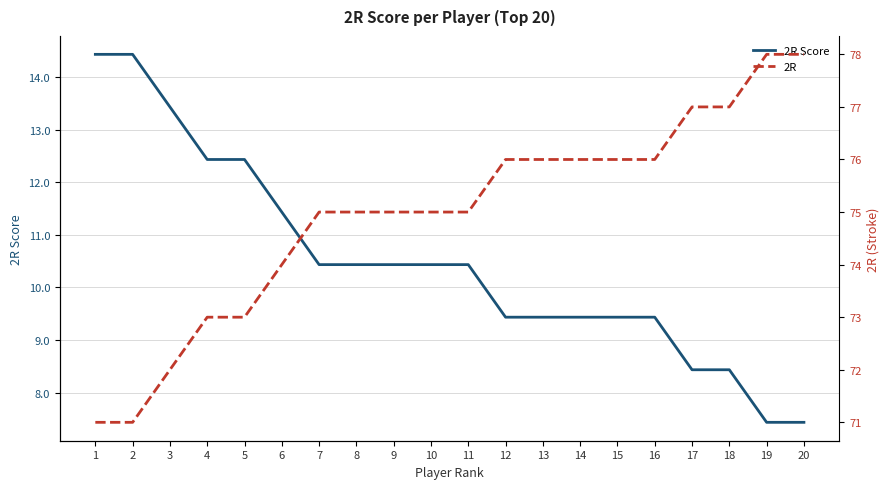

What is the maximum value shown in the chart?

78.0